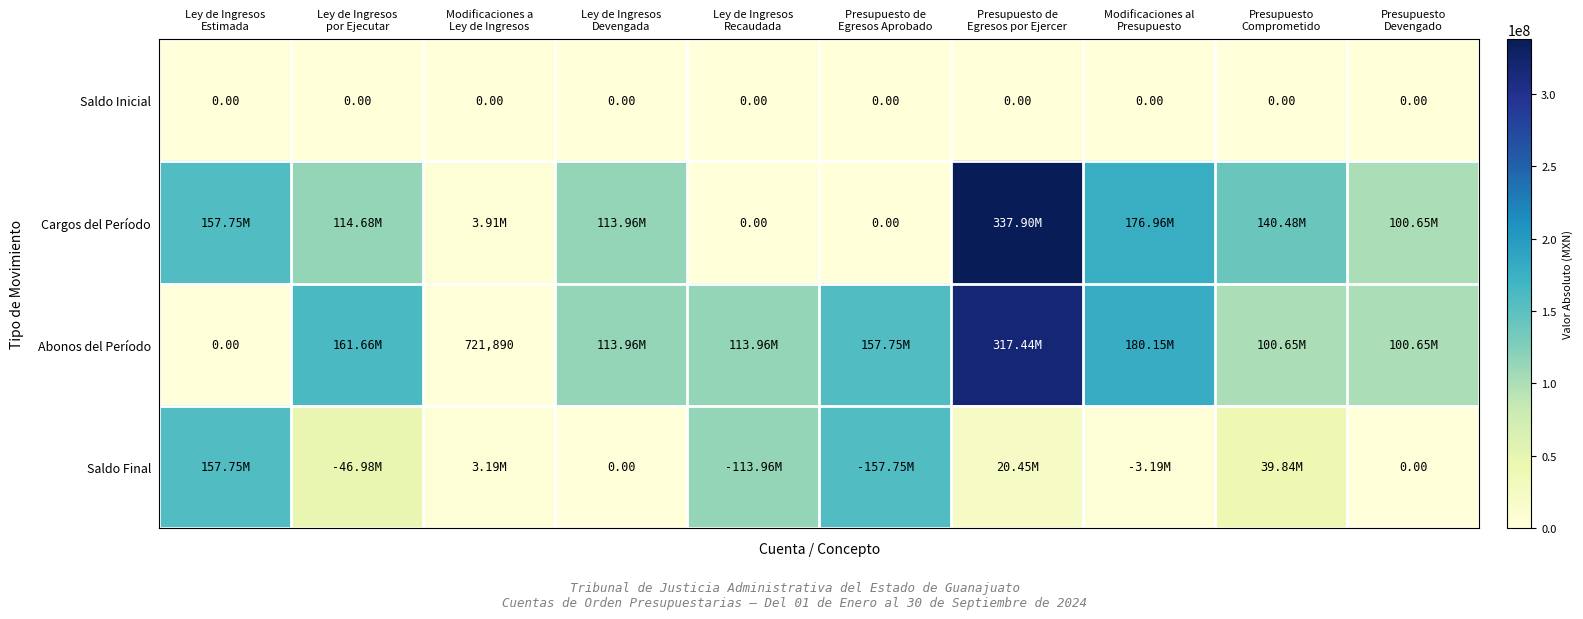

What is the highest value of the Cargos del Período series?

337897084.5